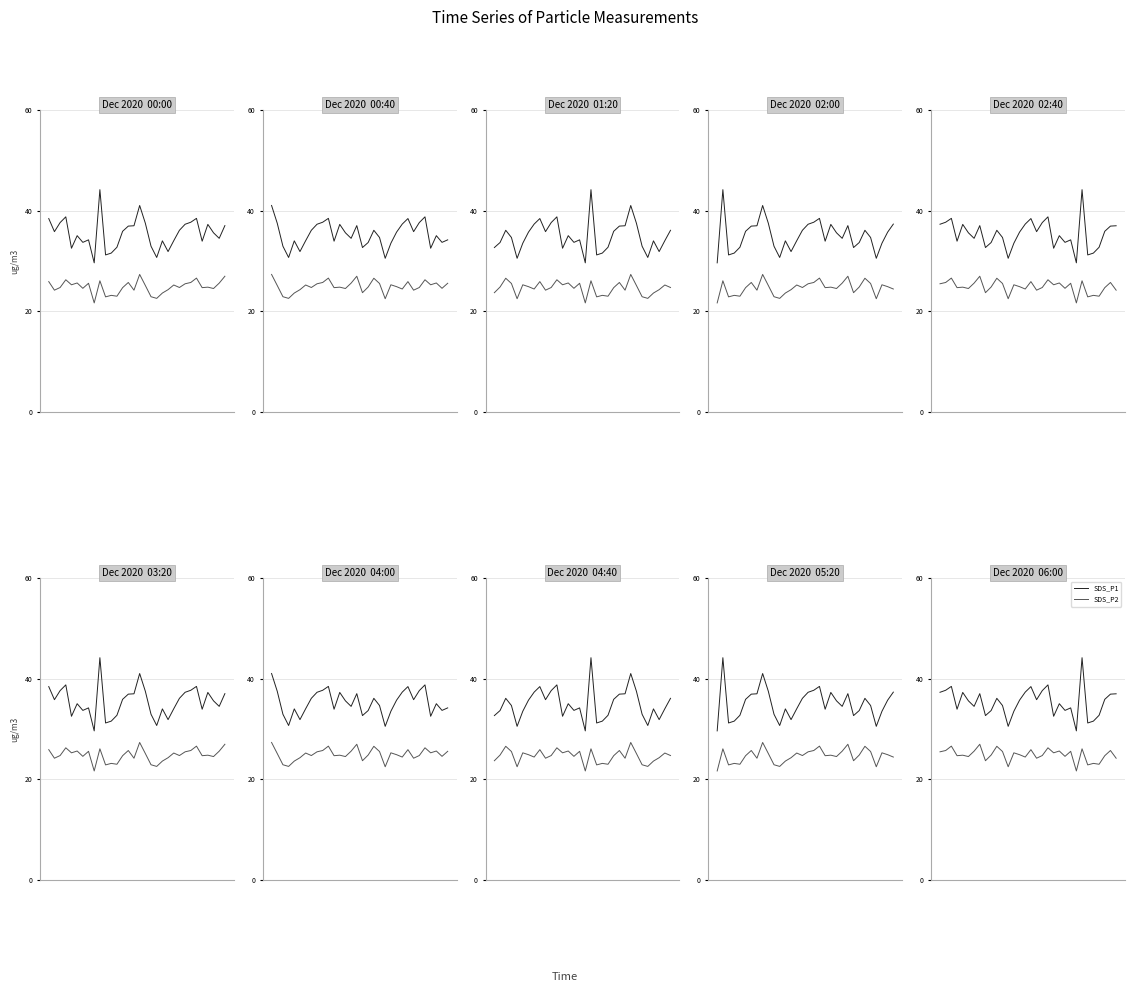

What value does the SDS_P1 series have at 14?

35.7